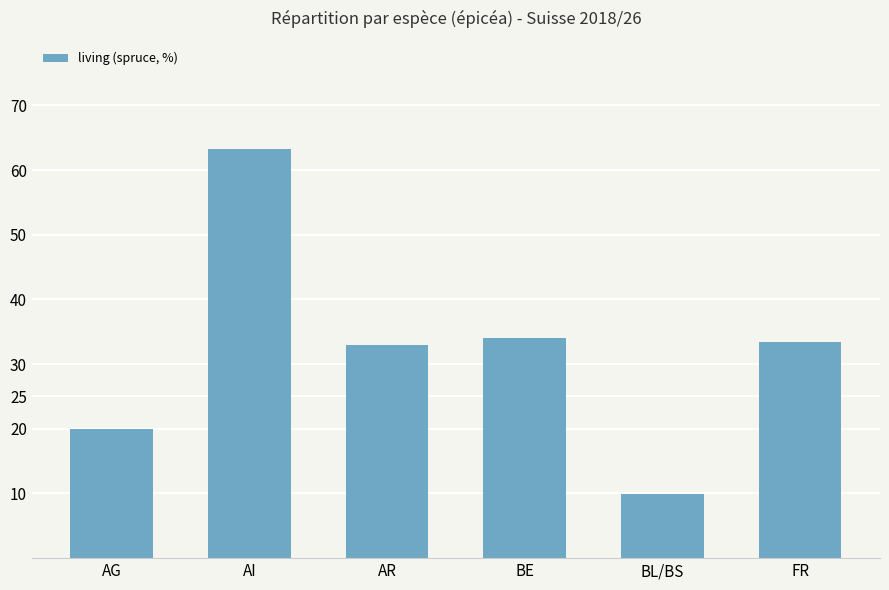

Reading right to left, transcribe all the data shown in this chart.

33.4	9.9	34.1	32.9	63.3	20.0